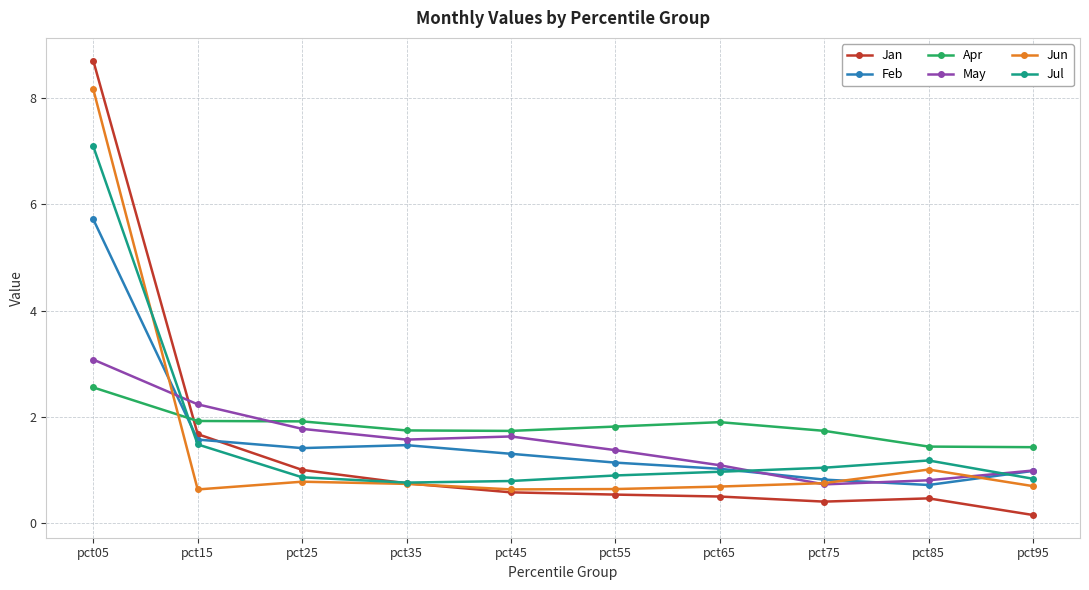

Read the Jun value at pct95.

0.7